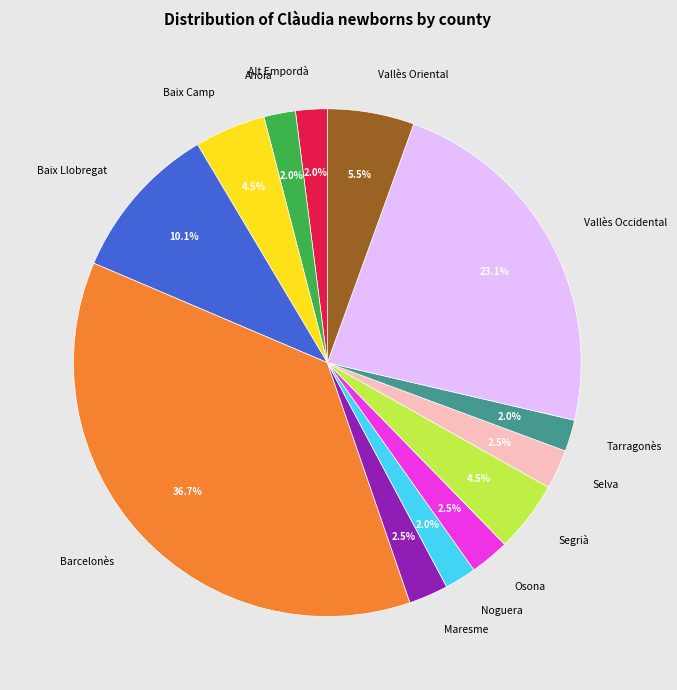

To the nearest percent, what is the difference between the Vallès Occidental and Selva slice percentages?

21%